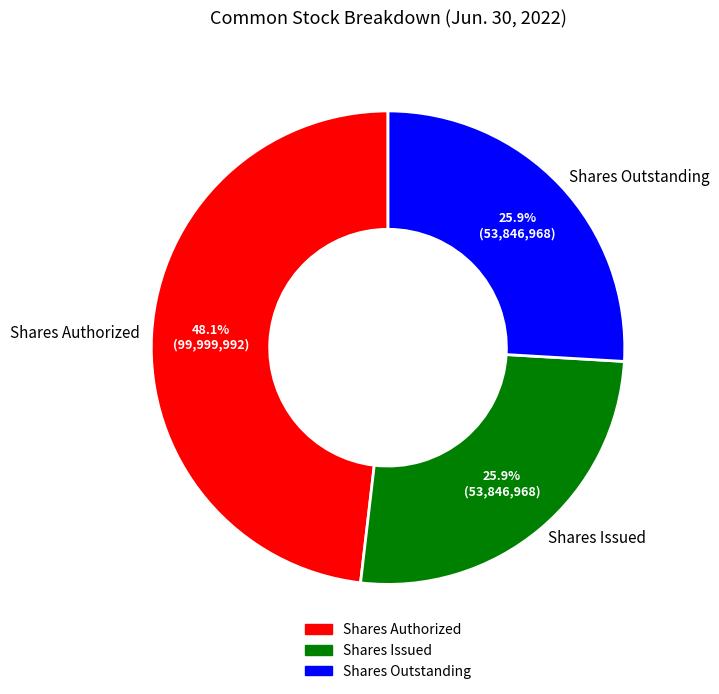

What is the total percentage of Shares Issued and Shares Outstanding?

51.9%